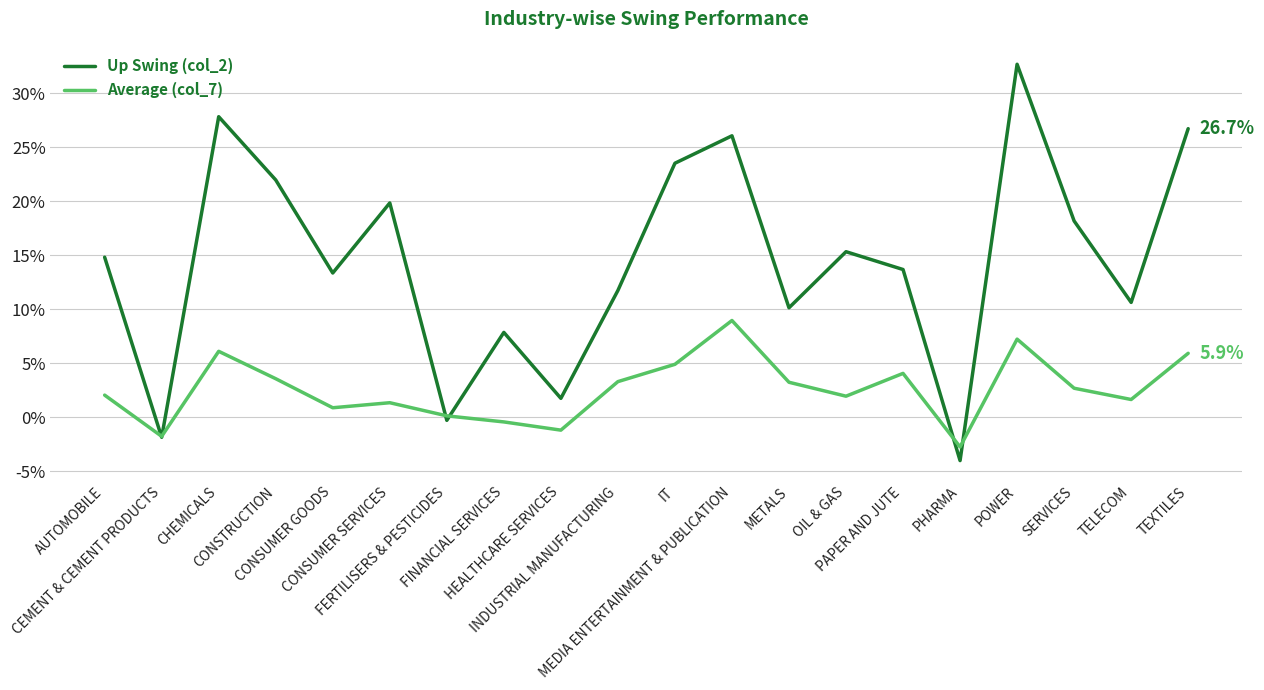

List the series in order of their peak value, highest first.

Up Swing (col_2), Average (col_7)